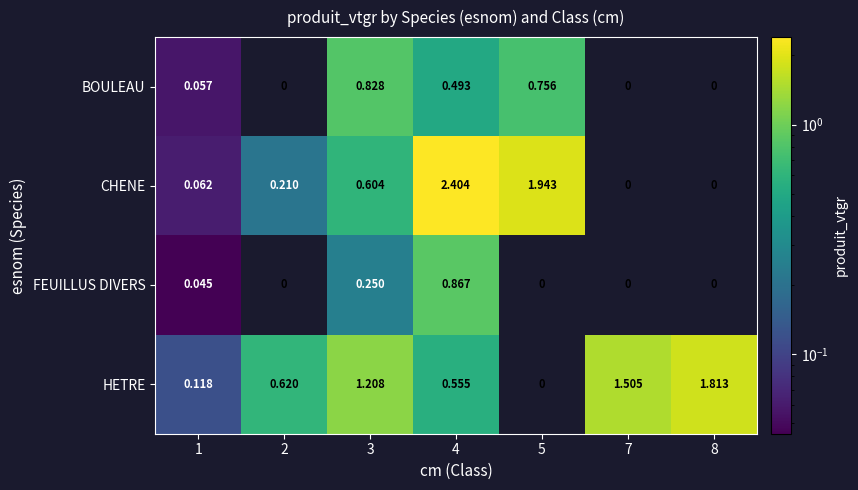

At how many categories does at least one series exceed 0?

7